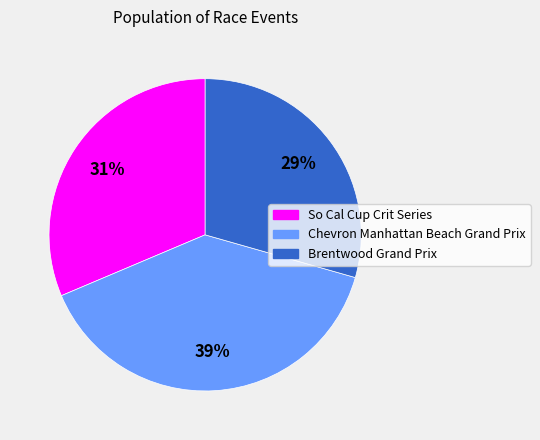

To the nearest percent, what is the difference between the largest and smallest slice percentages?

10%